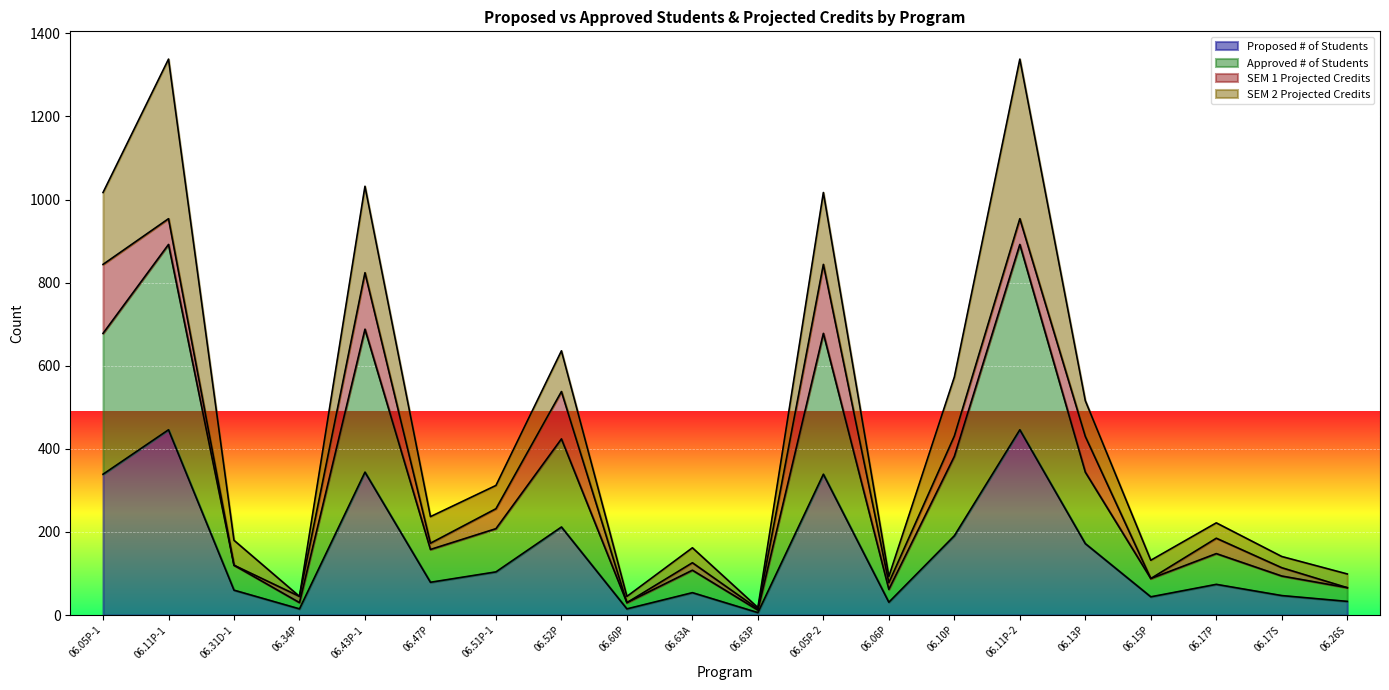

At which category does Proposed # of Students reach its first local peak?

06.11P-1